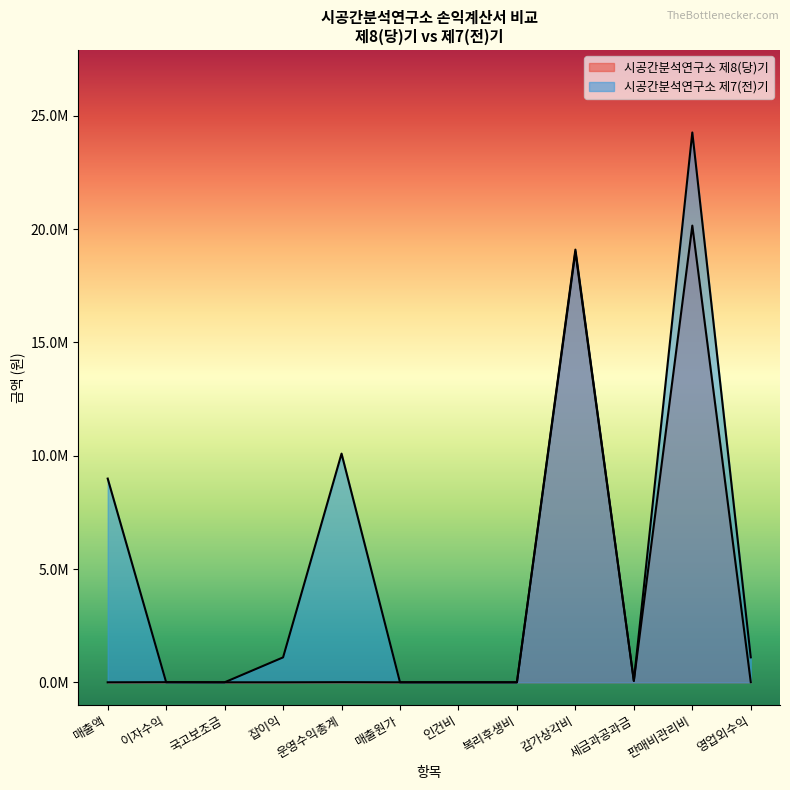

True or false: 시공간분석연구소 제7(전)기 has more than 0 points higher than both neighbors.

True